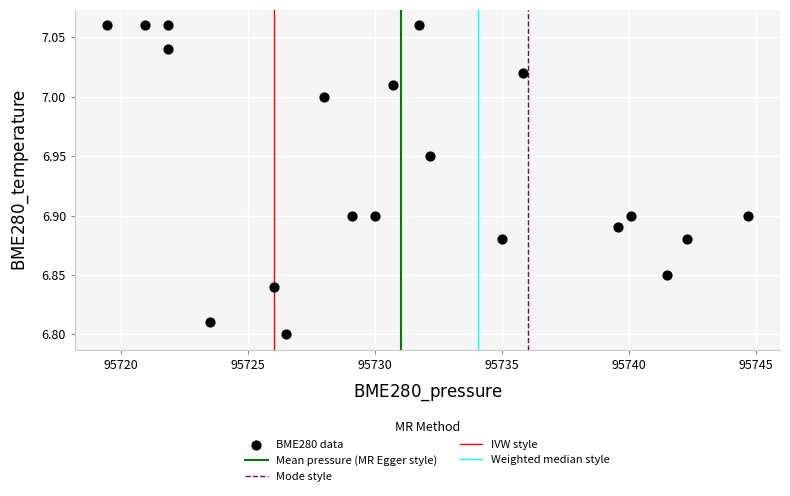

What is the range of X values (max minus min)?

25.2